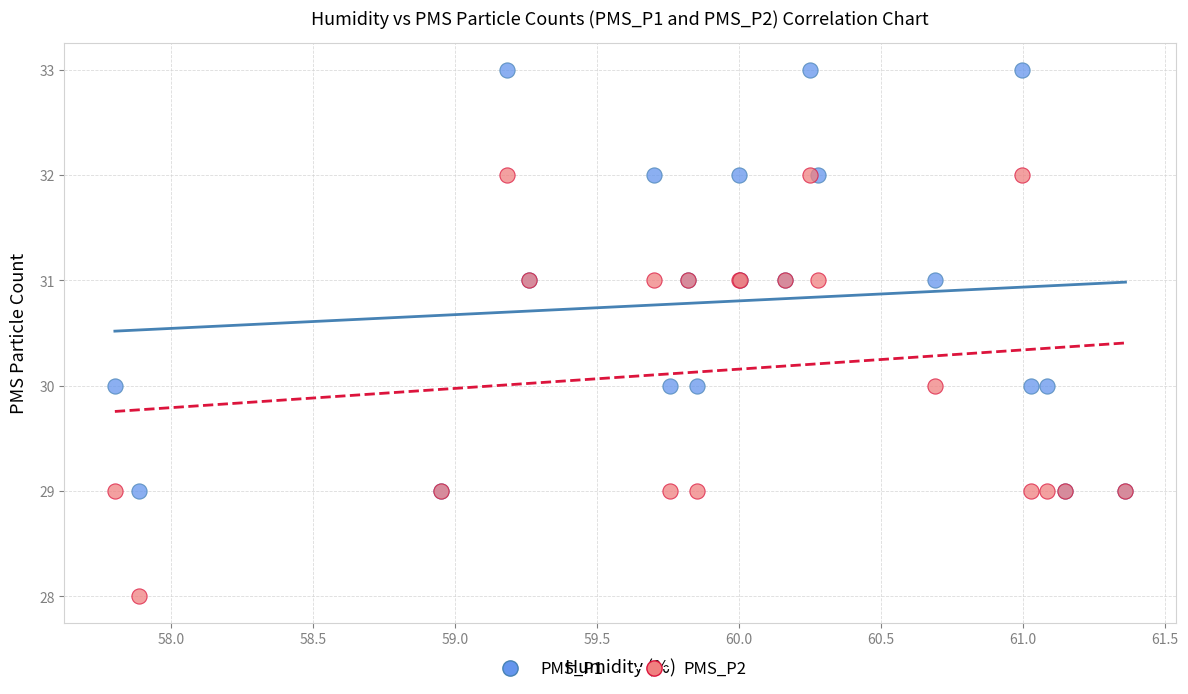

Which series reaches the maximum Y coordinate?

PMS_P1